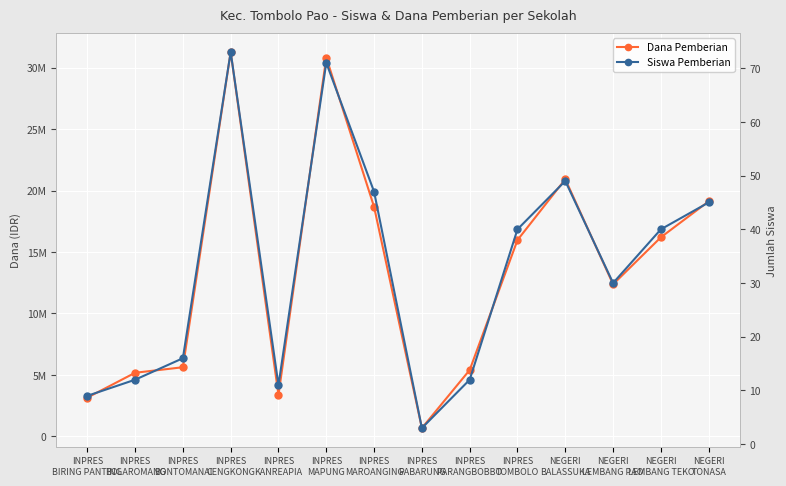

What is the label of the 14th point from the right?

INPRES
BIRING PANTING